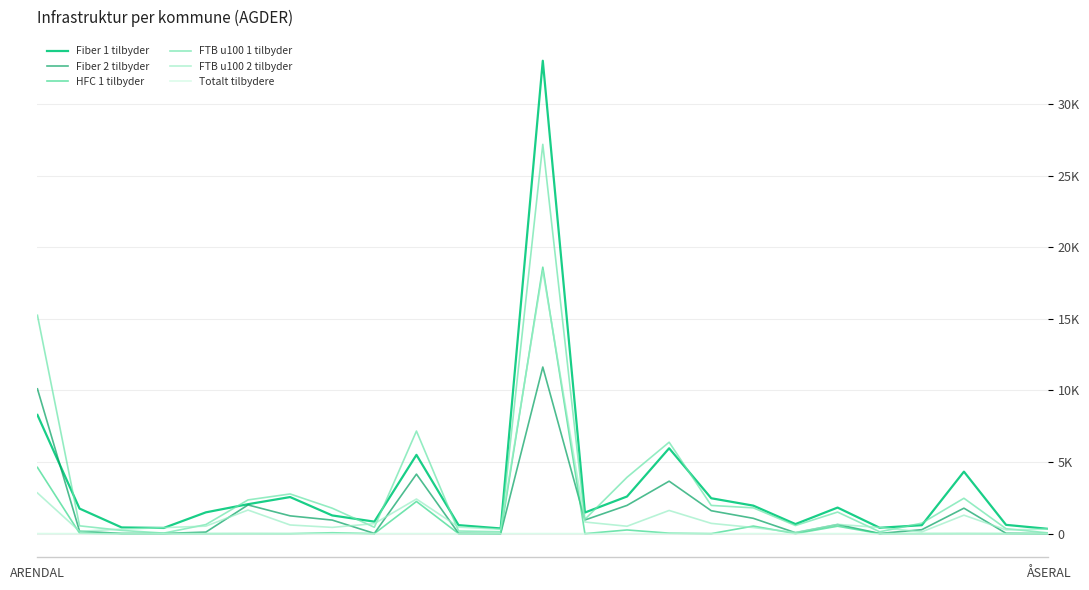

Is this an area chart (filled region under the line)?

No